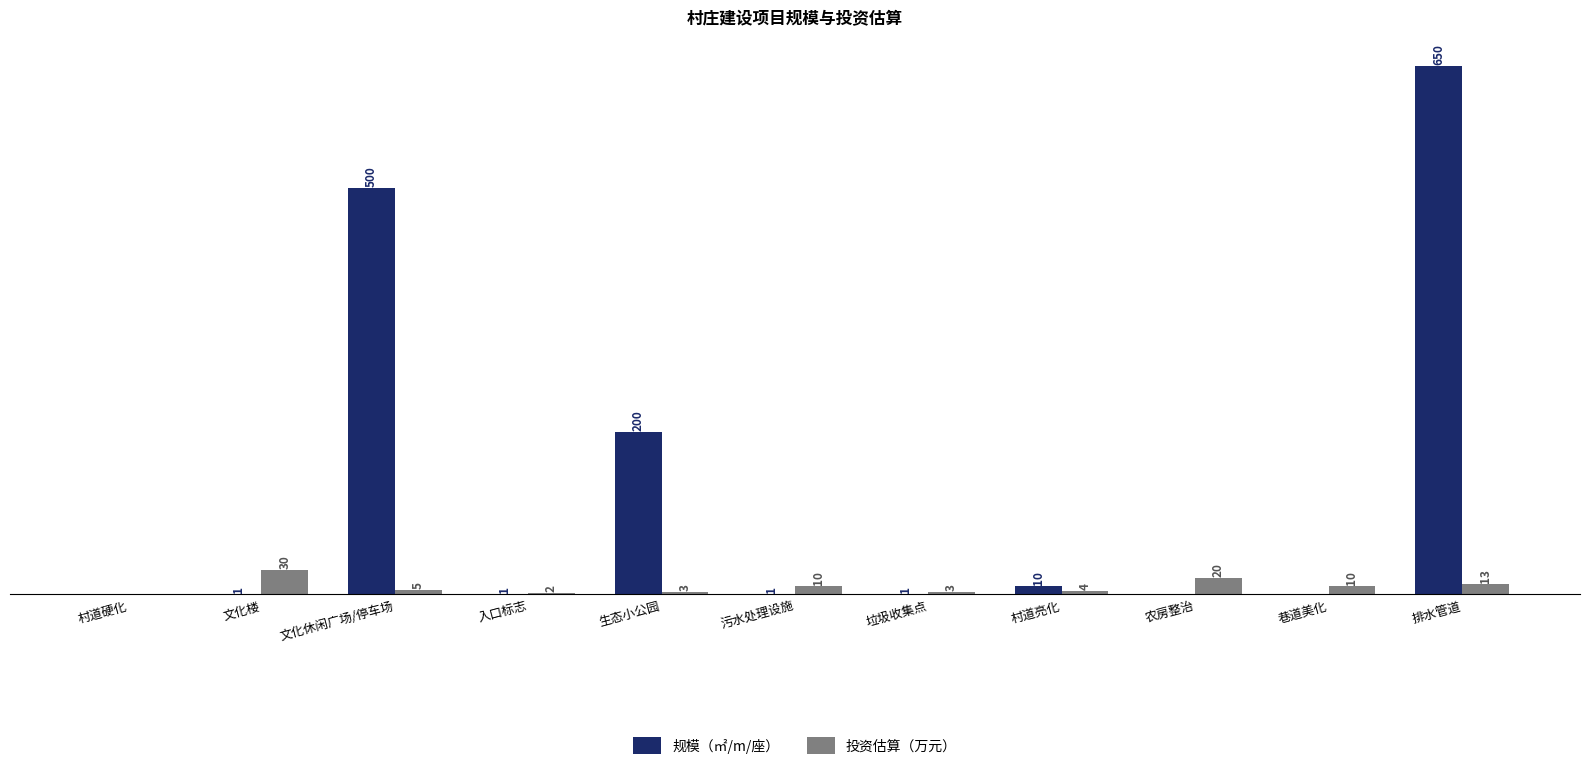

At which category is the sum across all series the highest?

排水管道